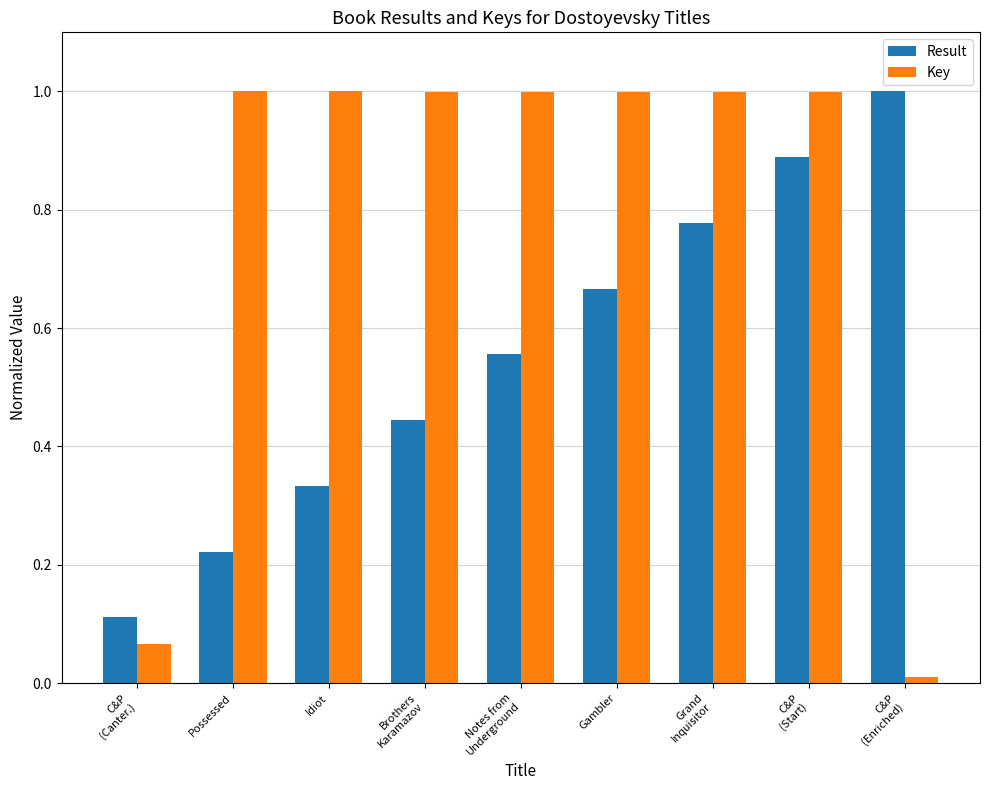

What is the difference between the maximum and minimum values in the Key series?

1.0